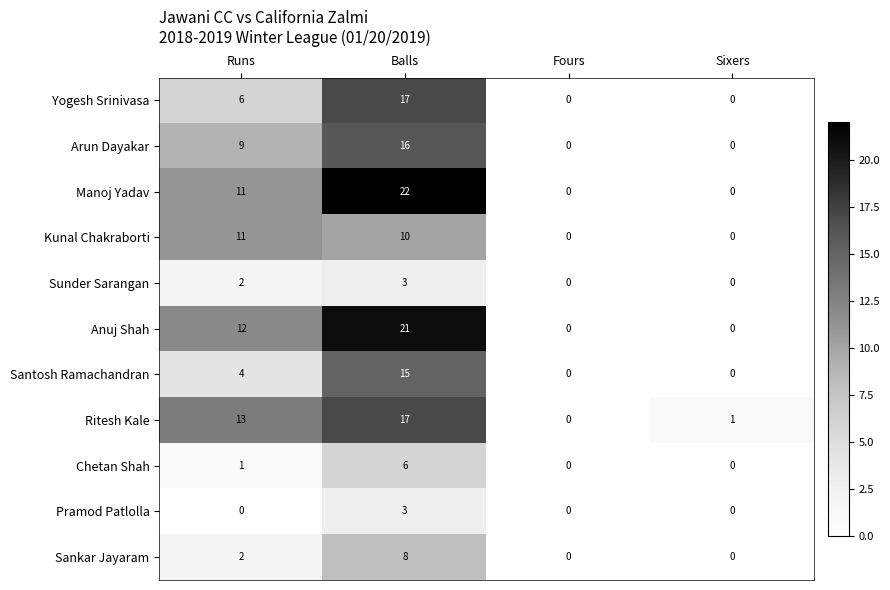

What is the sum of the Anuj Shah values at Sixers and Runs?

12